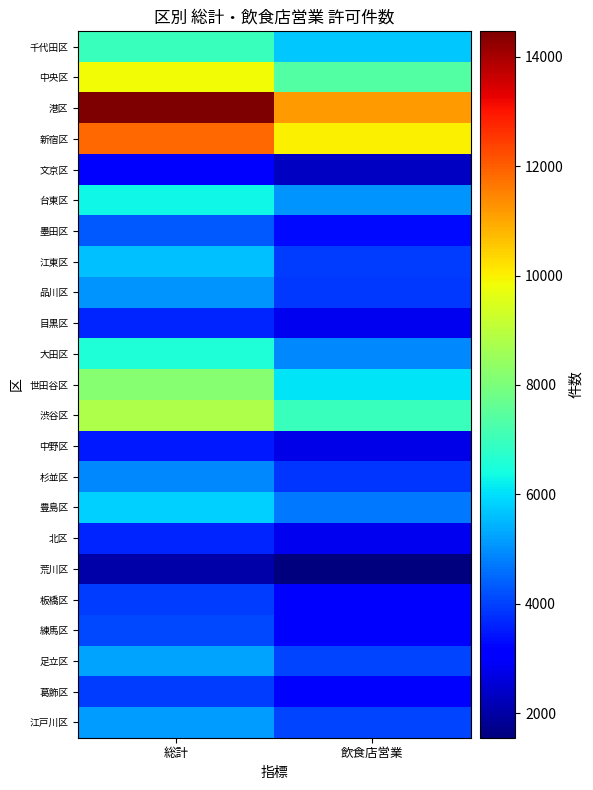

What is the difference between the highest and lowest values at 総計?

12433